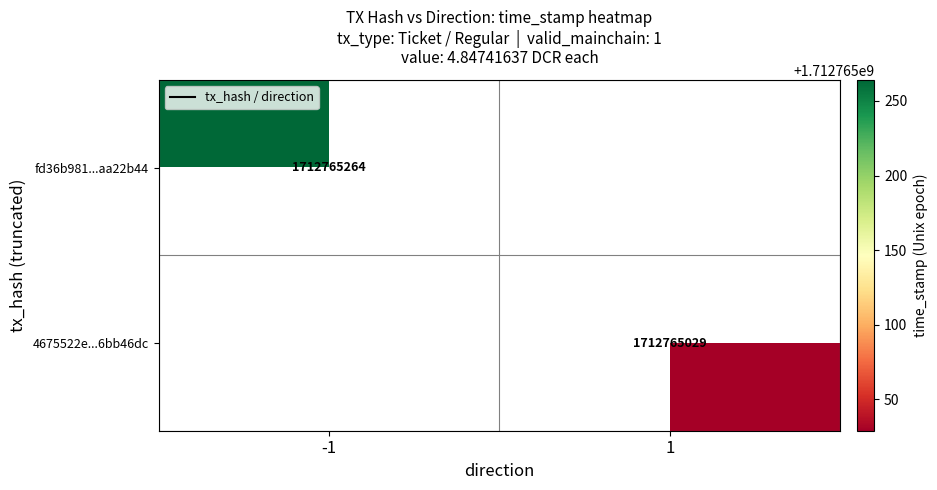

How many categories are shown in the chart?

2